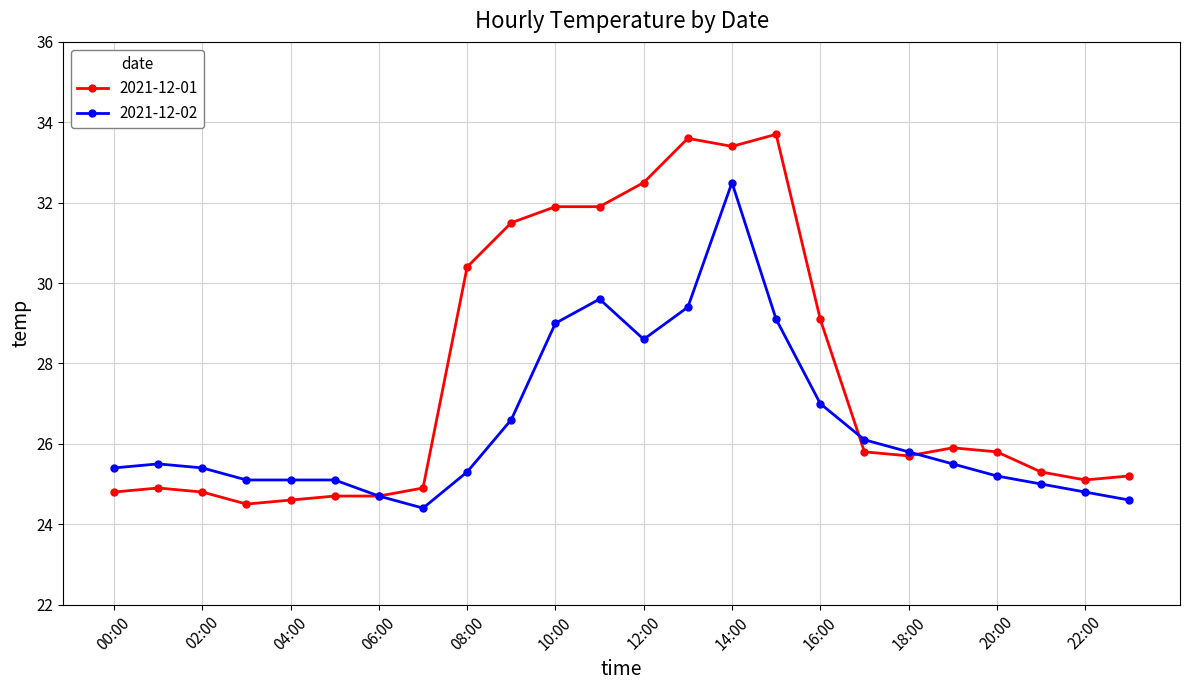

Reading left to right, extract all data points from this chart.

2021-12-01: 24.8	24.9	24.8	24.5	24.6	24.7	24.7	24.9	30.4	31.5	31.9	31.9	32.5	33.6	33.4	33.7	29.1	25.8	25.7	25.9	25.8	25.3	25.1	25.2
2021-12-02: 25.4	25.5	25.4	25.1	25.1	25.1	24.7	24.4	25.3	26.6	29.0	29.6	28.6	29.4	32.5	29.1	27.0	26.1	25.8	25.5	25.2	25.0	24.8	24.6